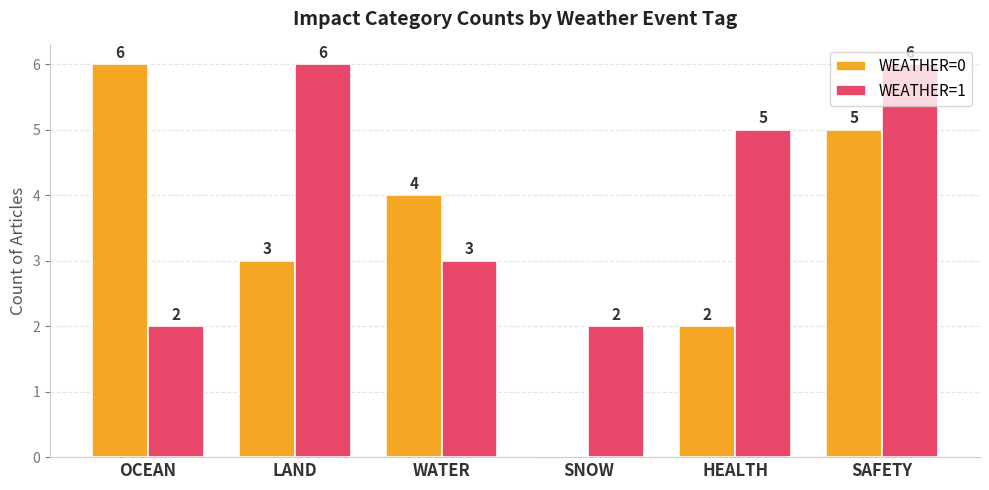

Reading left to right, list all the values displayed in this chart.

WEATHER=0: OCEAN=6	LAND=3	WATER=4	SNOW=0	HEALTH=2	SAFETY=5
WEATHER=1: OCEAN=2	LAND=6	WATER=3	SNOW=2	HEALTH=5	SAFETY=6